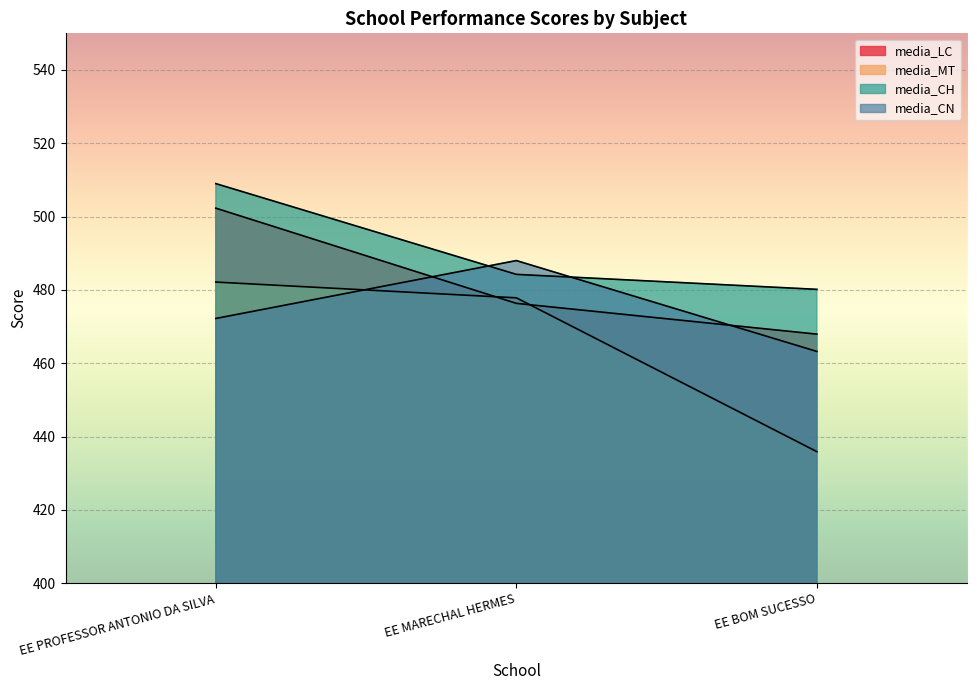

The value of media_LC at EE PROFESSOR ANTONIO DA SILVA is 502.3. True or false?

True